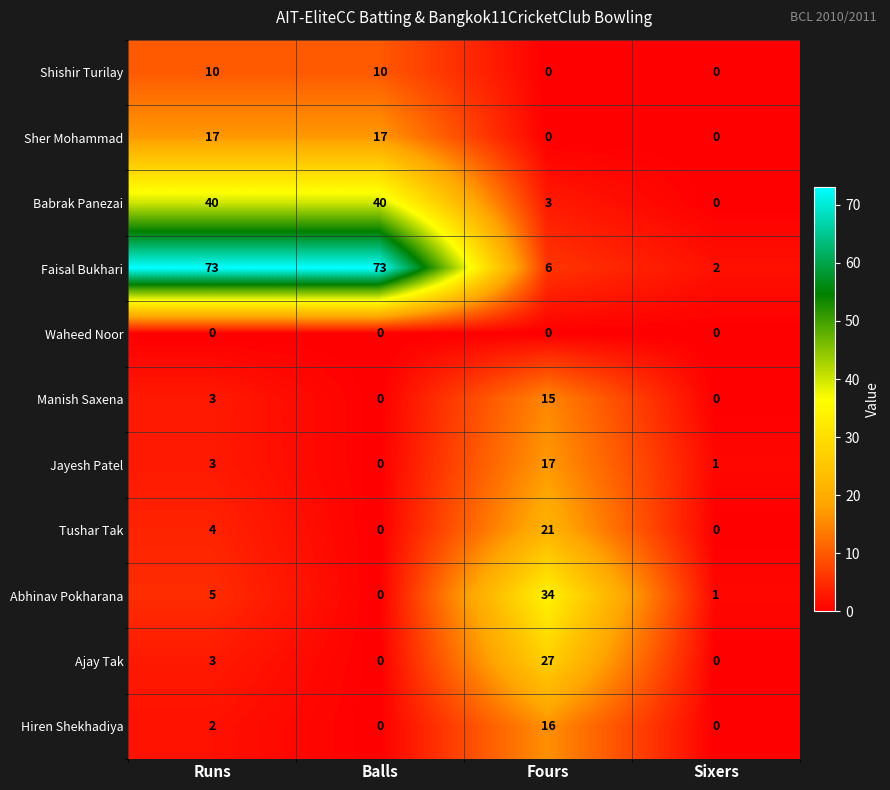

At which label does Jayesh Patel reach its peak?

Fours